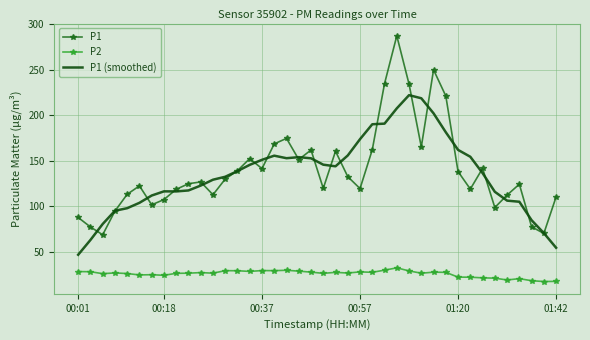

What is the lowest value of the P2 series?

17.7